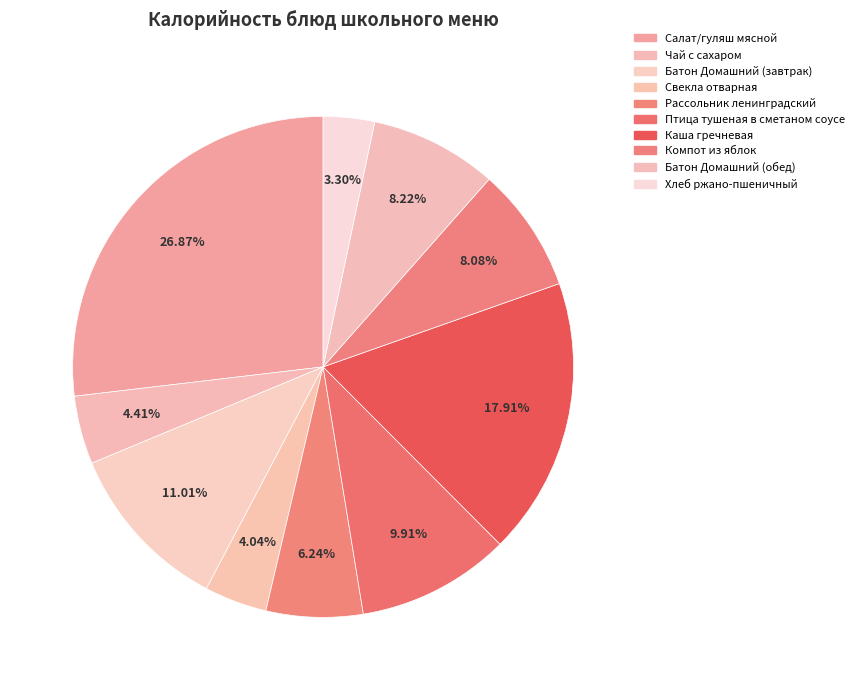

Approximately how many times larger is the value at Рассольник ленинградский compared to Хлеб ржано-пшеничный?

1.9